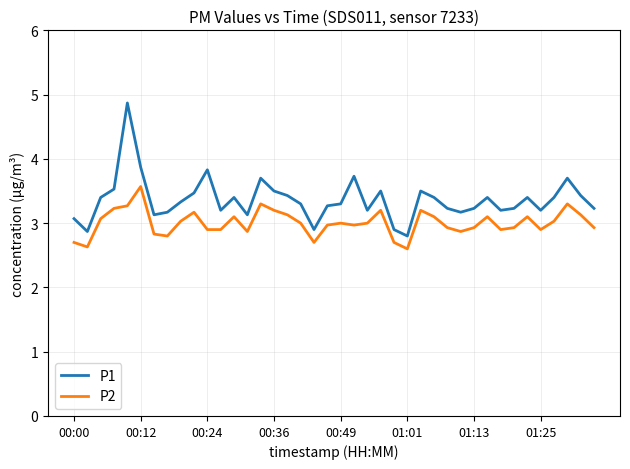

Which series has the largest range (max minus min)?

P1